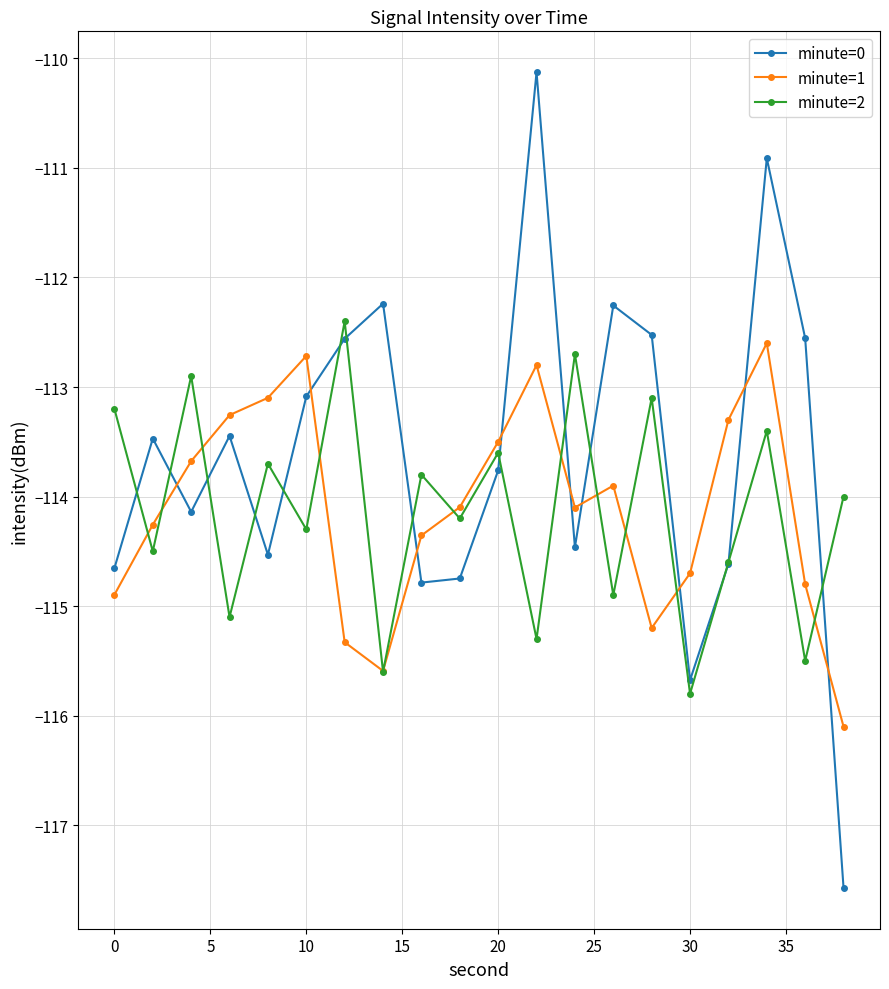

Which series has the largest total across all categories?

minute=0